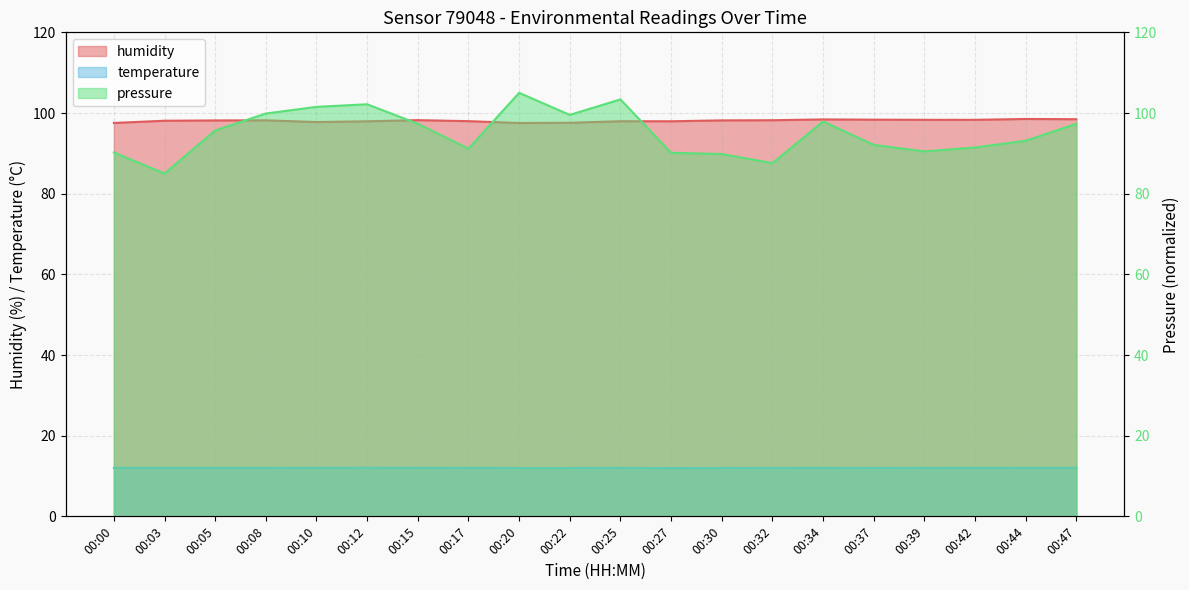

Reading left to right, what are all the values shown in this chart?

pressure: 00:00=90.2	00:03=85.0	00:05=95.7	00:08=99.9	00:10=101.5	00:12=102.2	00:15=97.3	00:17=91.2	00:20=105.0	00:22=99.5	00:25=103.4	00:27=90.1	00:30=89.8	00:32=87.6	00:34=97.9	00:37=92.1	00:39=90.5	00:42=91.5	00:44=93.1	00:47=97.3
temperature: 00:00=12.0	00:03=12.0	00:05=12.0	00:08=12.0	00:10=12.0	00:12=12.1	00:15=12.0	00:17=12.0	00:20=12.0	00:22=12.0	00:25=12.0	00:27=12.0	00:30=12.0	00:32=12.0	00:34=12.0	00:37=12.0	00:39=12.0	00:42=12.0	00:44=12.0	00:47=12.0
humidity: 00:00=97.5	00:03=98.1	00:05=98.2	00:08=98.2	00:10=97.8	00:12=97.9	00:15=98.2	00:17=98.0	00:20=97.5	00:22=97.6	00:25=98.0	00:27=98.0	00:30=98.2	00:32=98.2	00:34=98.4	00:37=98.3	00:39=98.3	00:42=98.3	00:44=98.5	00:47=98.5